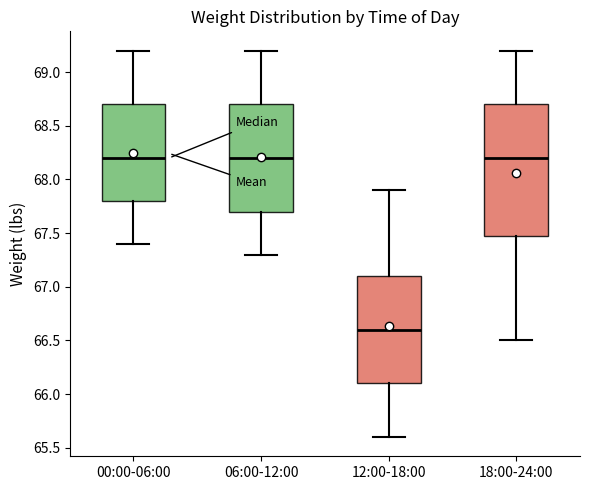

Where is the lower edge of the box for 06:00-12:00 on the y-axis? The values are not printed on the chart, so give them approximately, as read against the axis.

67.7